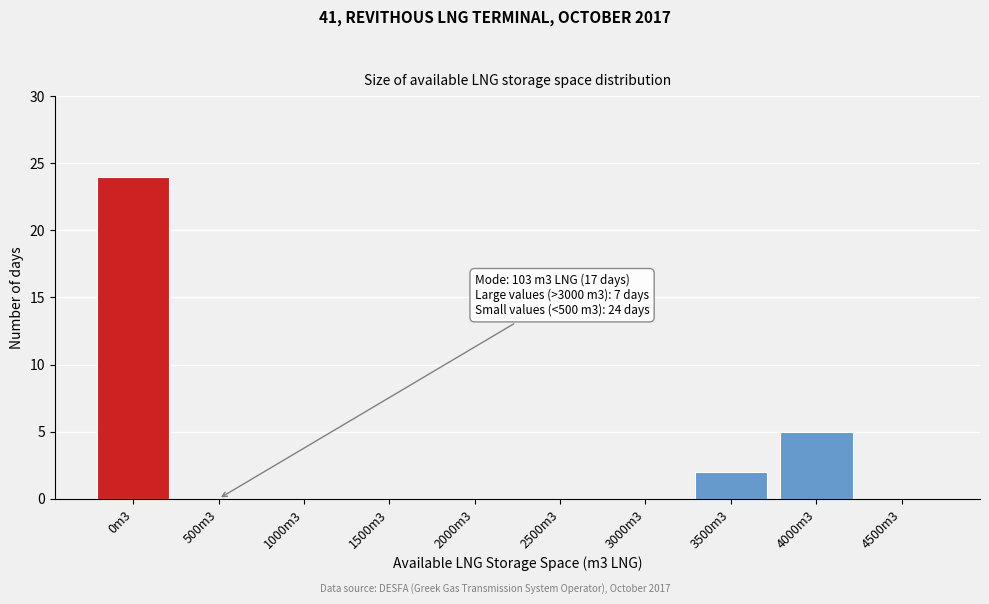

Reading left to right, what are all the values shown in this chart?

0m3=24	500m3=0	1000m3=0	1500m3=0	2000m3=0	2500m3=0	3000m3=0	3500m3=2	4000m3=5	4500m3=0